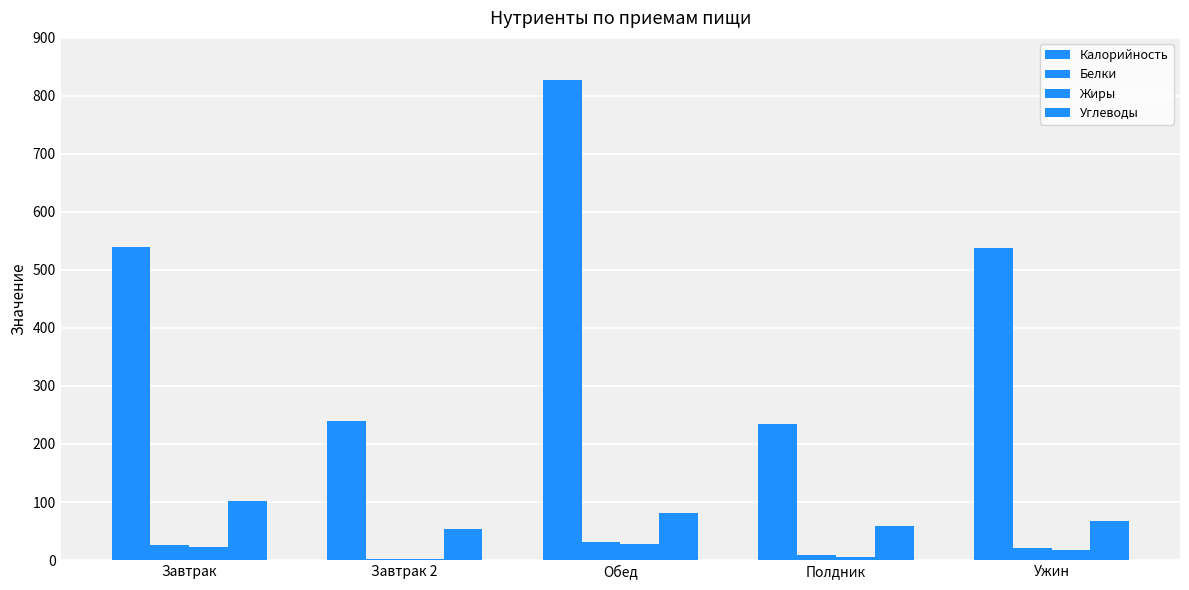

Which label corresponds to the largest value in the chart?

Обед